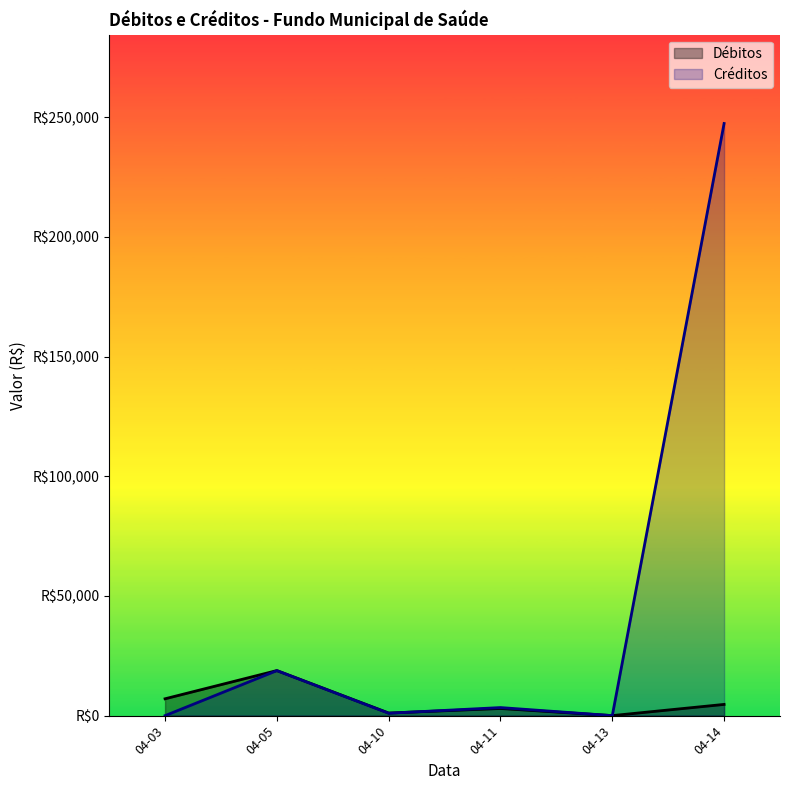

Does the chart display data point markers on the line(s)?

No